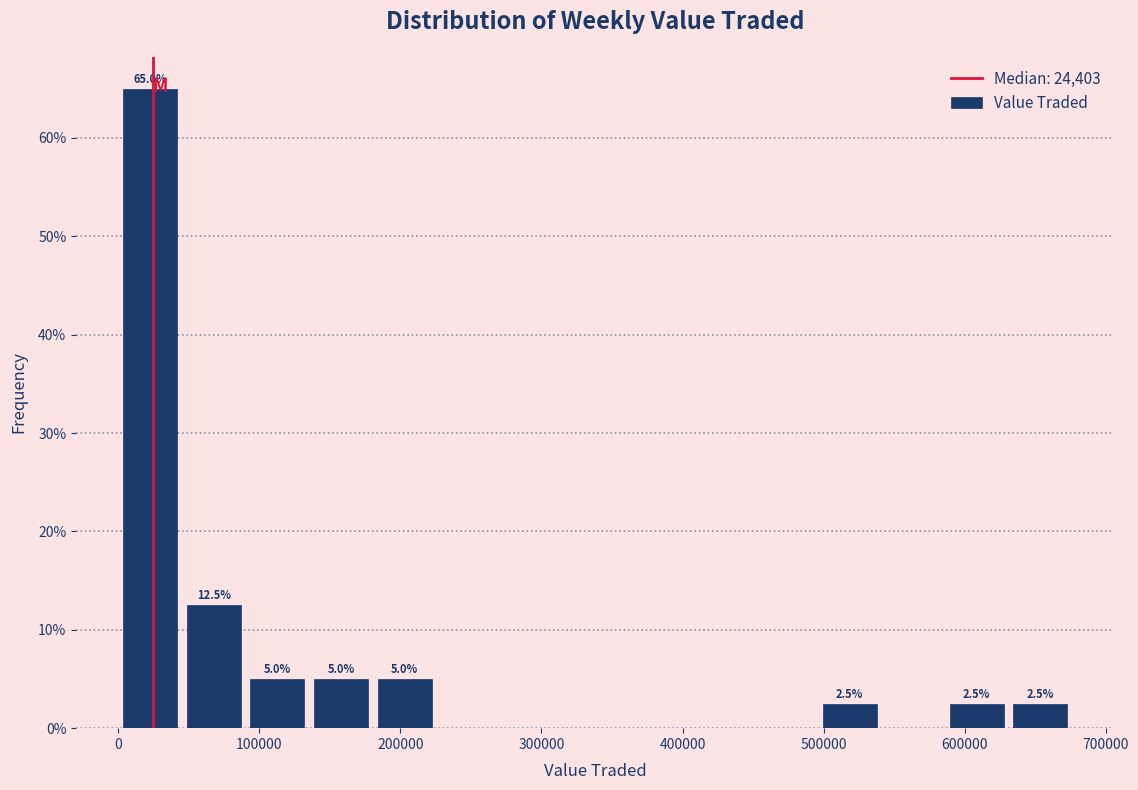

Over which range of the x-axis is the bar tallest?

0 to 50000